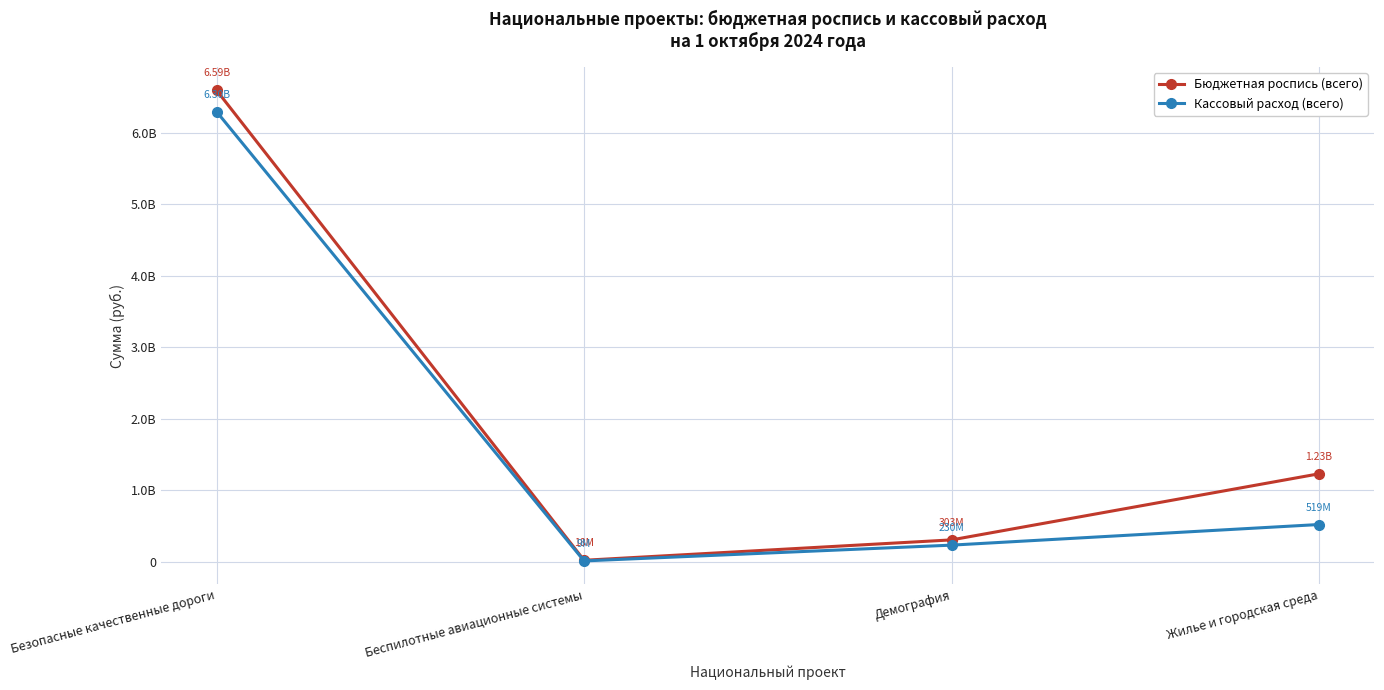

True or false: Кассовый расход (всего) and Бюджетная роспись (всего) intersect in this chart.

False